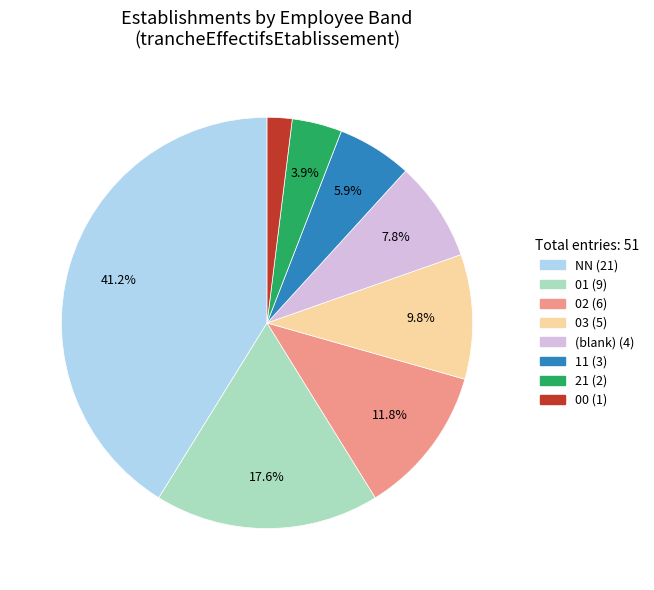

Does any single category account for the majority?

No